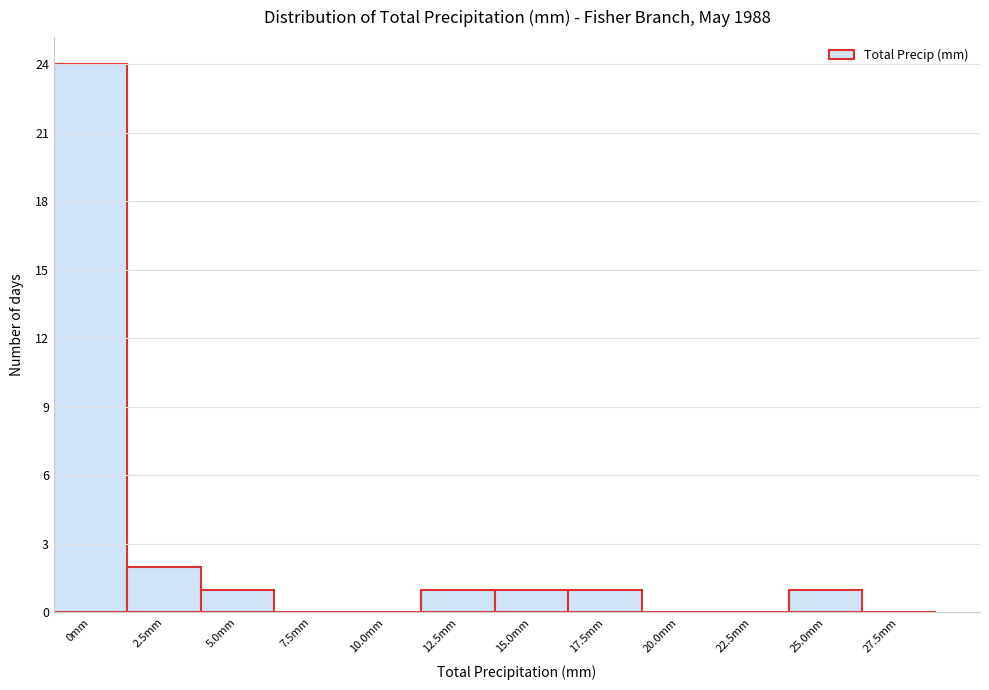

Reading left to right, extract all data points from this chart.

0mm=24	2.5mm=2	5.0mm=1	7.5mm=0	10.0mm=0	12.5mm=1	15.0mm=1	17.5mm=1	20.0mm=0	22.5mm=0	25.0mm=1	27.5mm=0